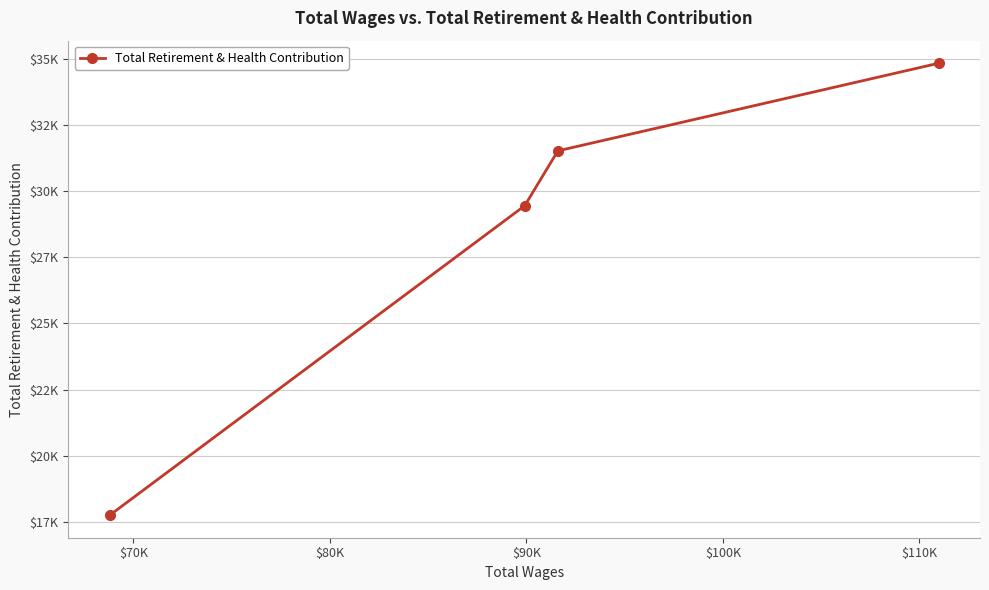

Is this an area chart (filled region under the line)?

No